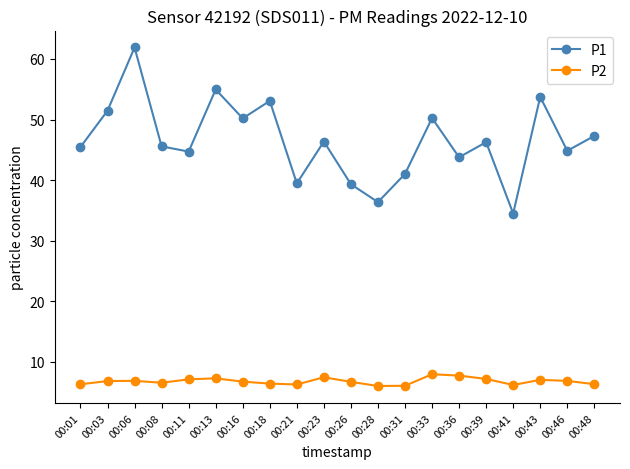

Is it true that P1 equals 12.2 at 00:33?

False